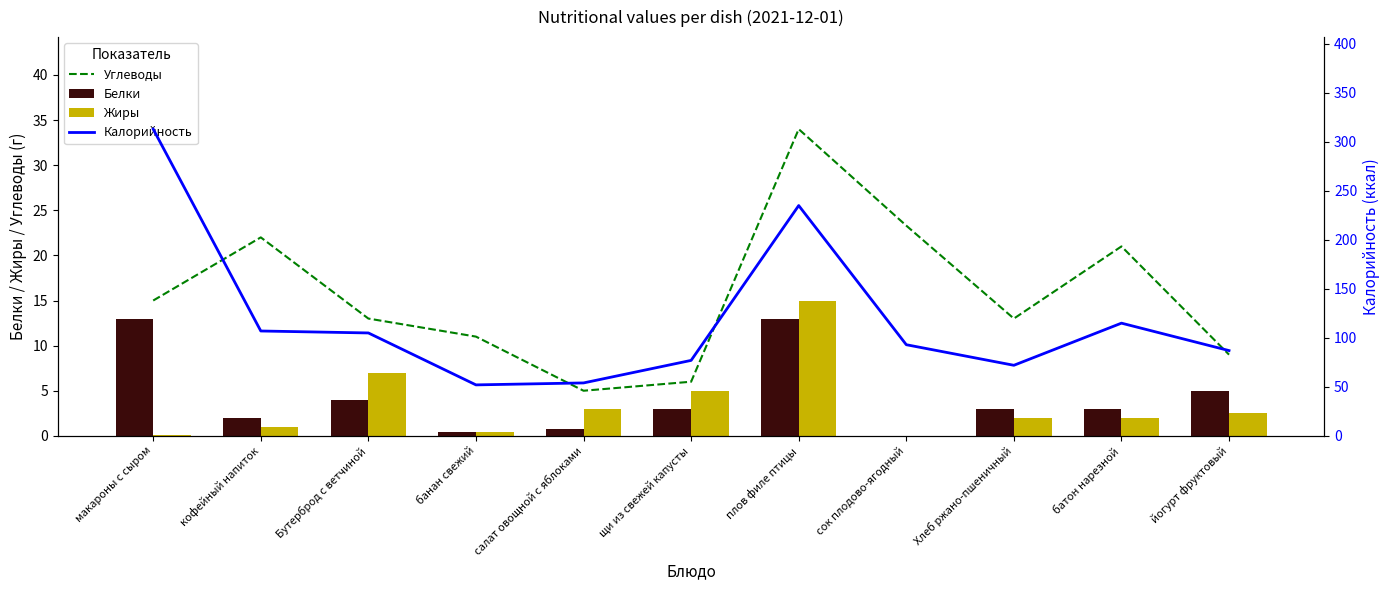

Is it true that Белки equals 3.4 at кофейный напиток?

False